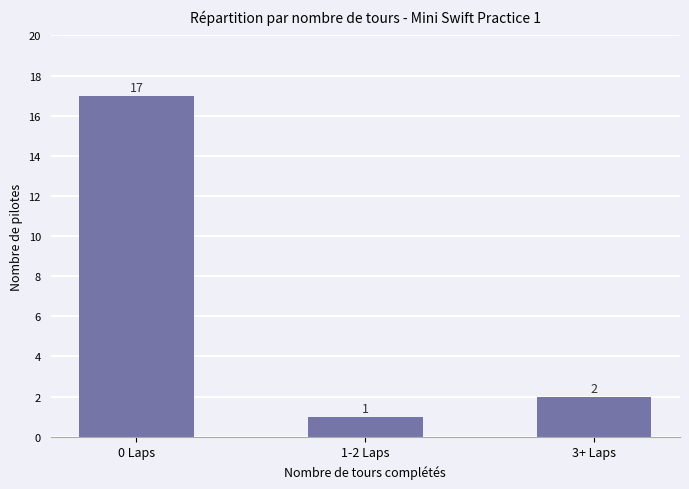

Reading left to right, extract all data points from this chart.

0 Laps=17	1-2 Laps=1	3+ Laps=2